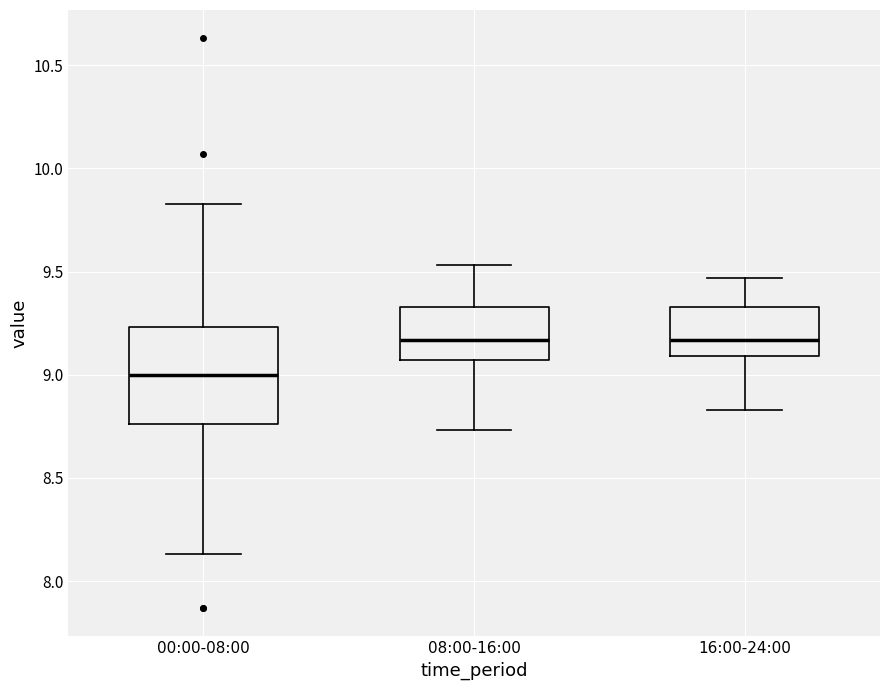

Which box has the lowest median line?

00:00-08:00